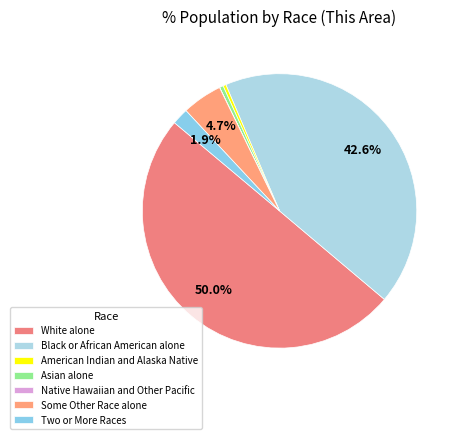

Rank the categories by value from highest to lowest.

White alone, Black or African American alone, Some Other Race alone, Two or More Races, Asian alone, American Indian and Alaska Native, Native Hawaiian and Other Pacific